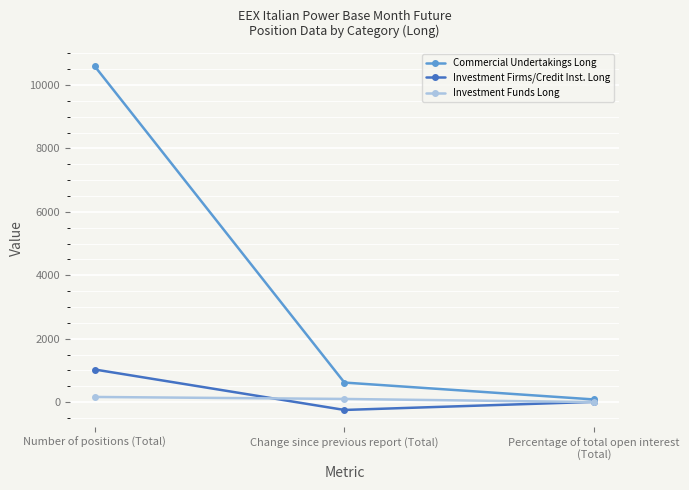

Count the number of categories in the chart.

3